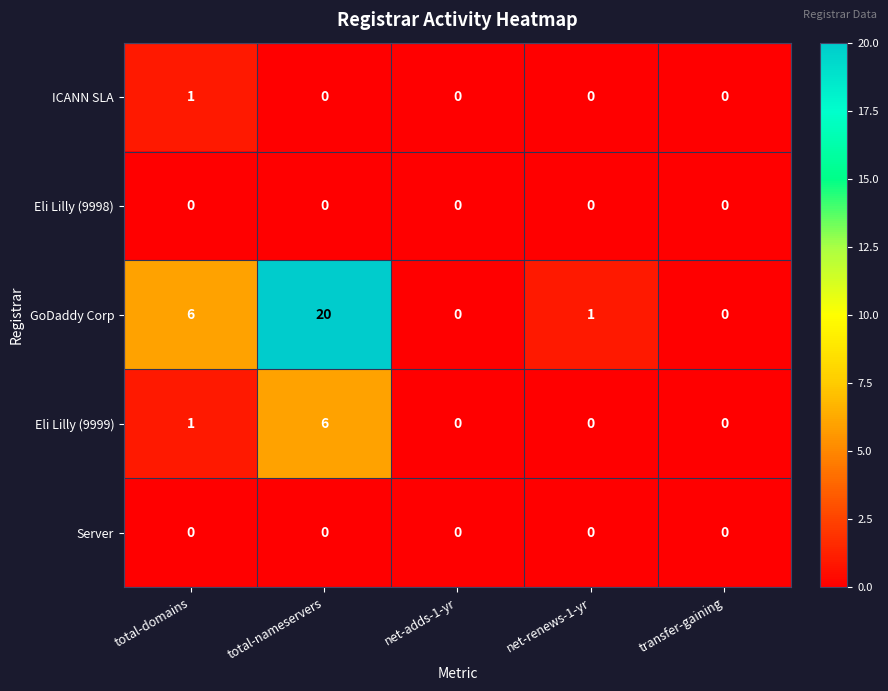

What is the maximum value shown in the chart?

20